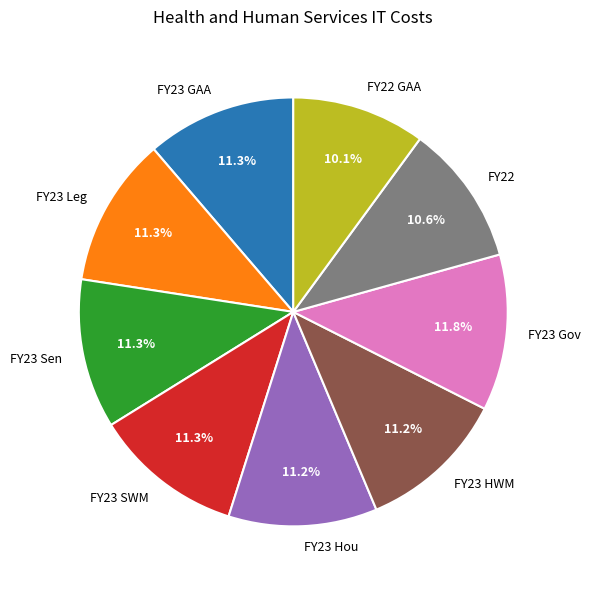

What percentage is the FY22 slice, to the nearest percent?

11%